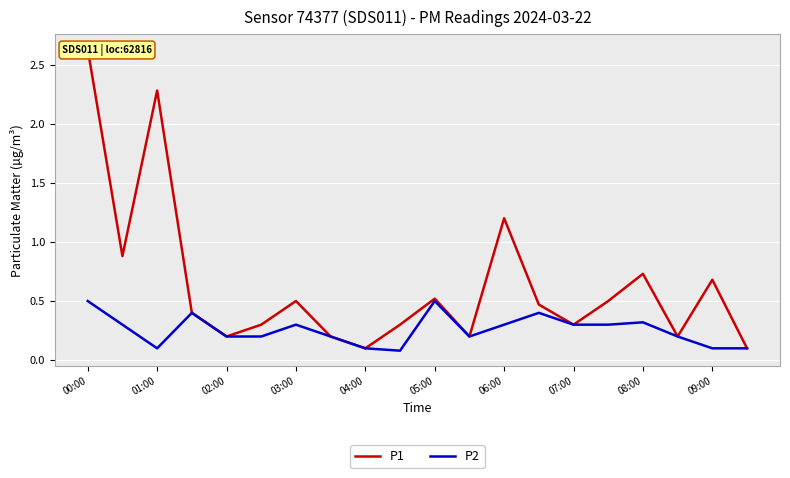

True or false: P1 and P2 intersect in this chart.

False